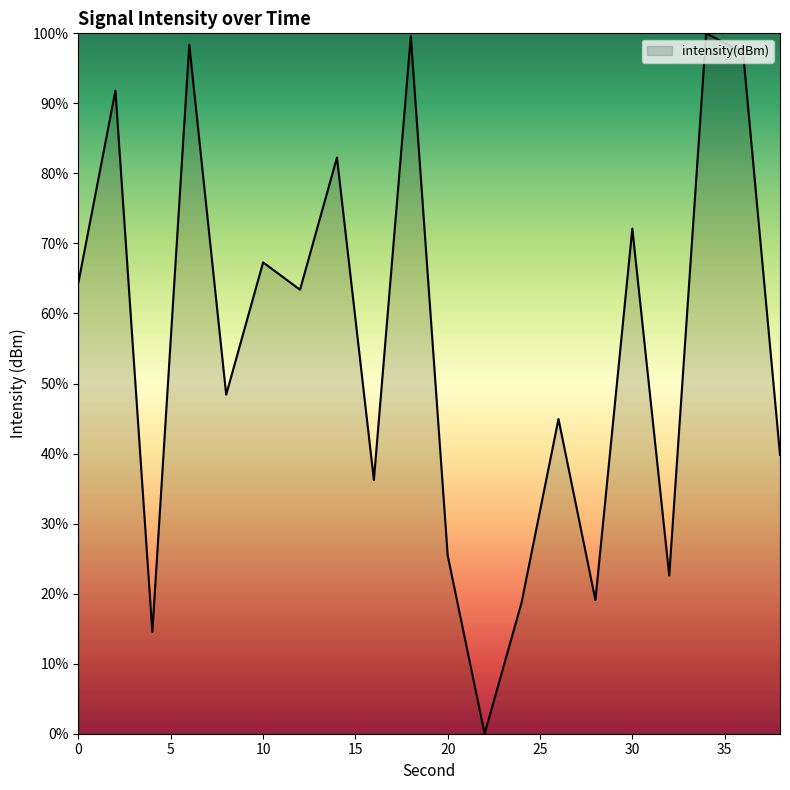

What is the difference between the maximum and minimum values?

100.0